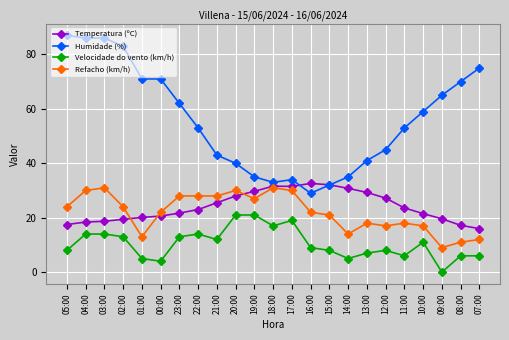

What is the difference between the Temperatura (ºC) values at 05:00 and 20:00?

10.5